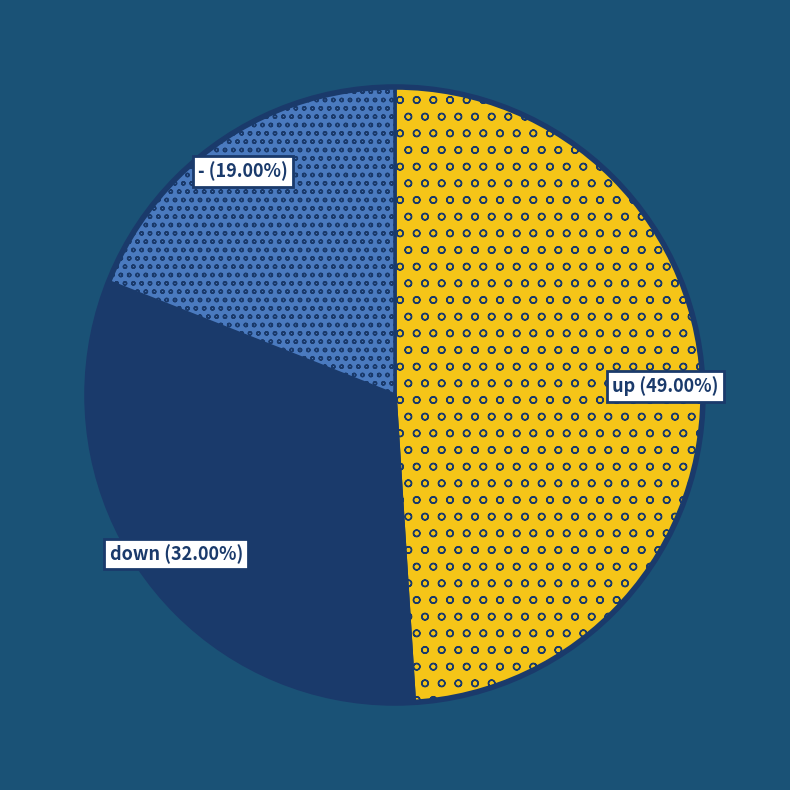

To the nearest percent, what percentage of the pie is up?

49%